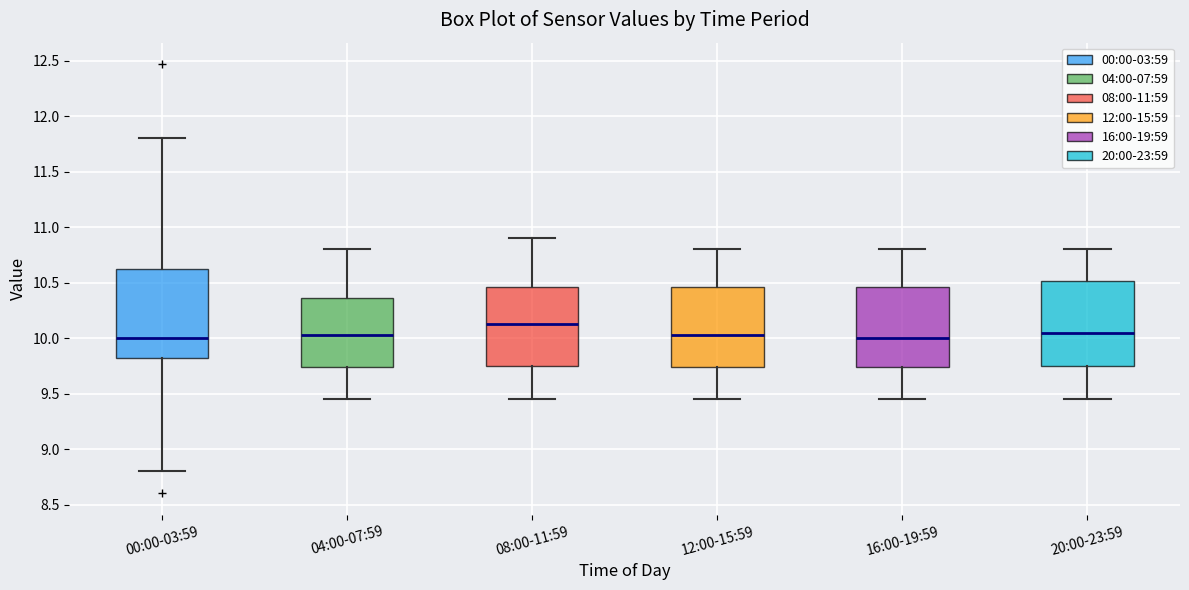

Reading left to right, read every box against the y-axis: the position of its median line, the range the box covers, and the ends of its whiskers. The values are not printed on the chart, so give them approximately, as read against the axis.

00:00-03:59: median 10.00, box 9.80 to 10.65, whiskers 8.80 to 11.80
04:00-07:59: median 10.05, box 9.75 to 10.35, whiskers 9.45 to 10.80
08:00-11:59: median 10.15, box 9.75 to 10.45, whiskers 9.45 to 10.90
12:00-15:59: median 10.05, box 9.75 to 10.45, whiskers 9.45 to 10.80
16:00-19:59: median 10.00, box 9.75 to 10.45, whiskers 9.45 to 10.80
20:00-23:59: median 10.05, box 9.75 to 10.50, whiskers 9.45 to 10.80